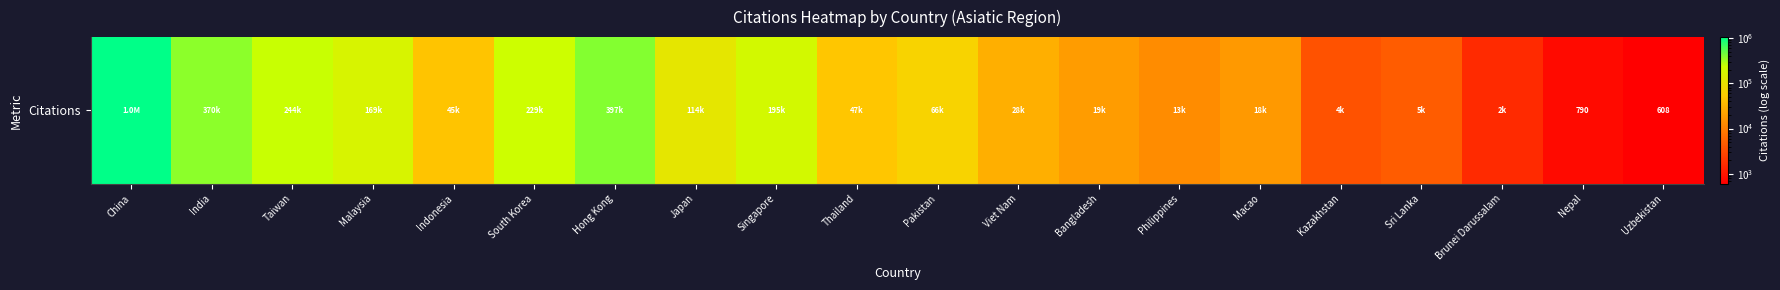

At which category does the chart reach its minimum across all series?

Uzbekistan